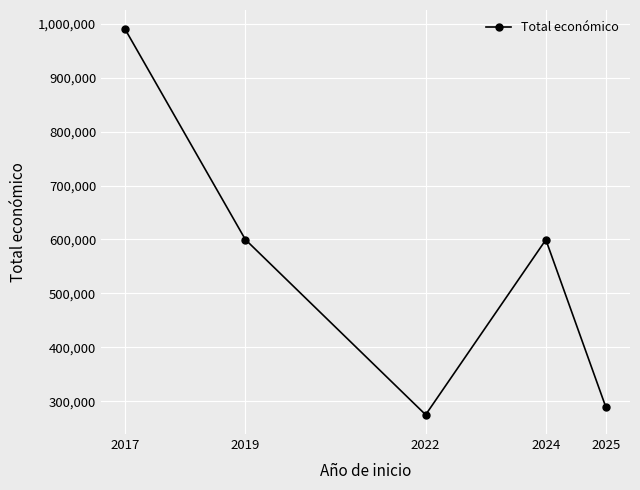

Between 2017 and 2019, which is larger?

2017